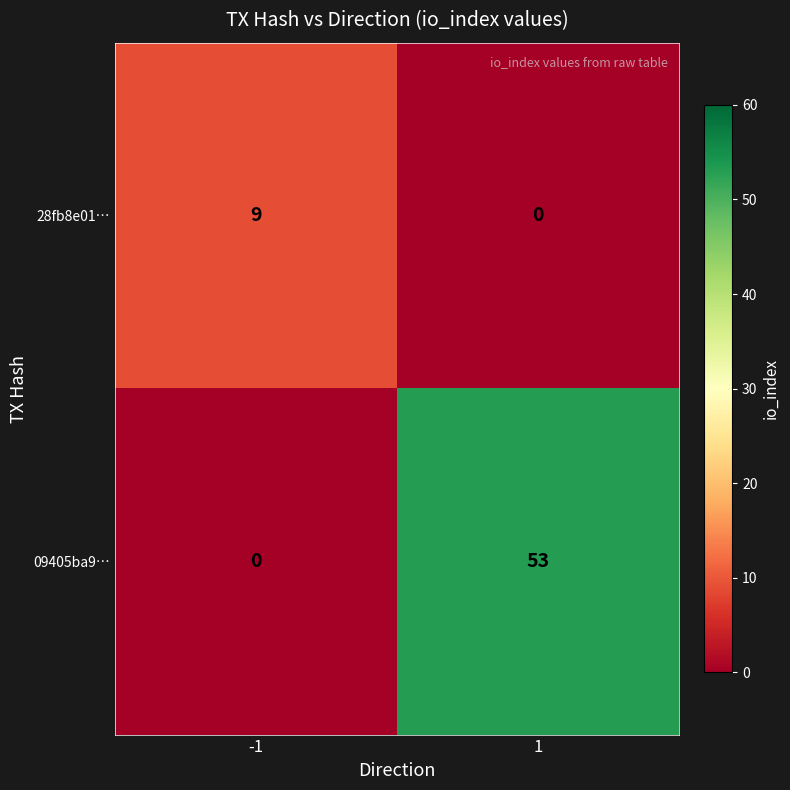

Rank the series at -1 from highest to lowest value.

28fb8e01…, 09405ba9…